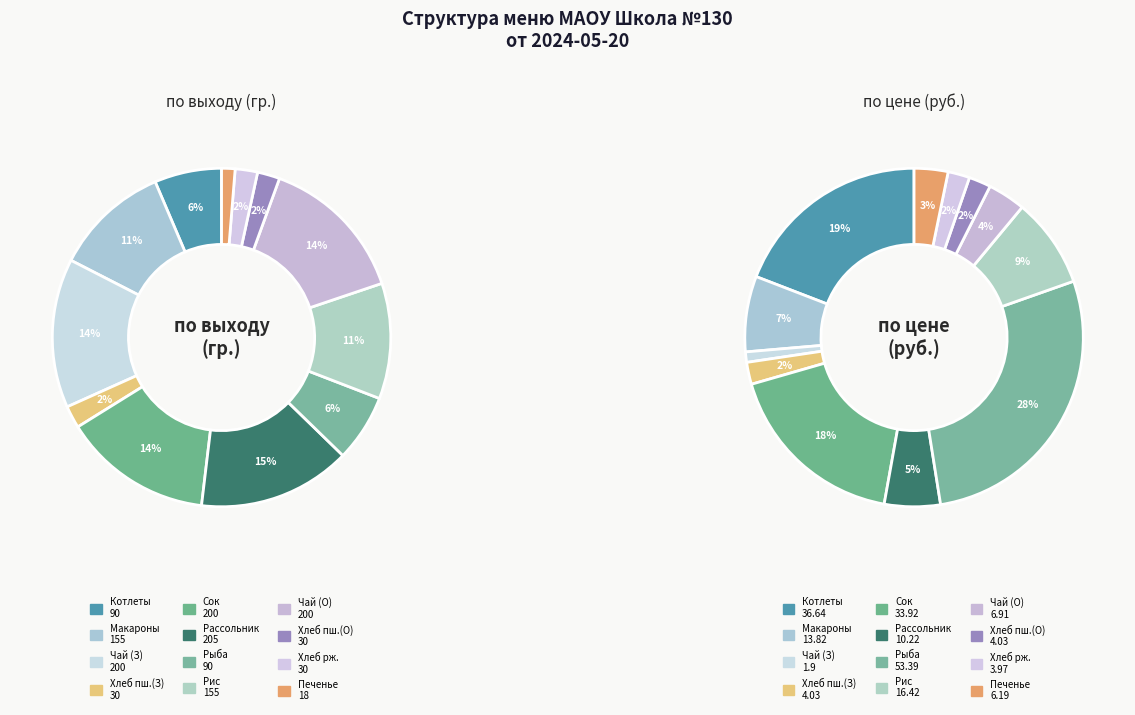

Which has a higher value, Рыба запеченная с овощами or Рассольник с перловой крупой?

Рассольник с перловой крупой